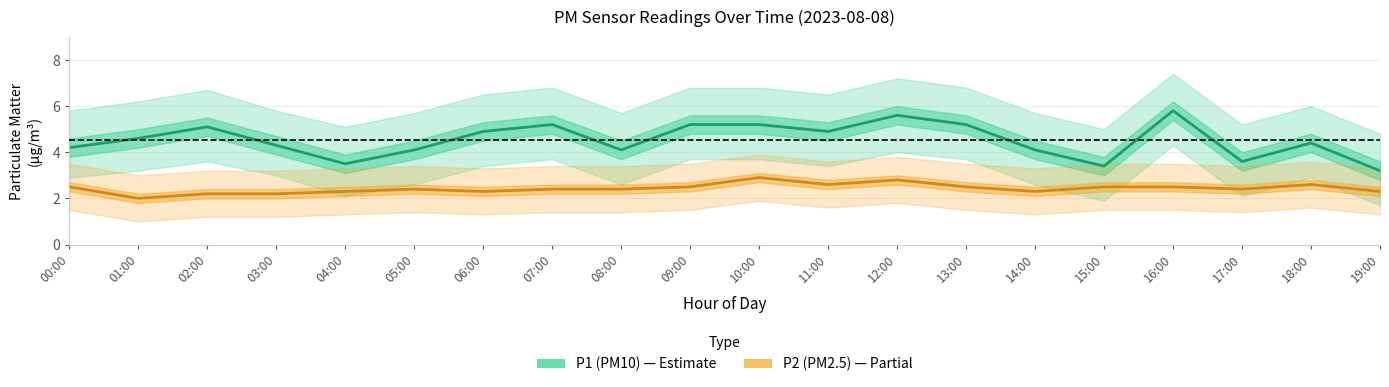

Rank the series by their average value, from lowest to highest.

P2 (PM2.5), P1 (PM10)